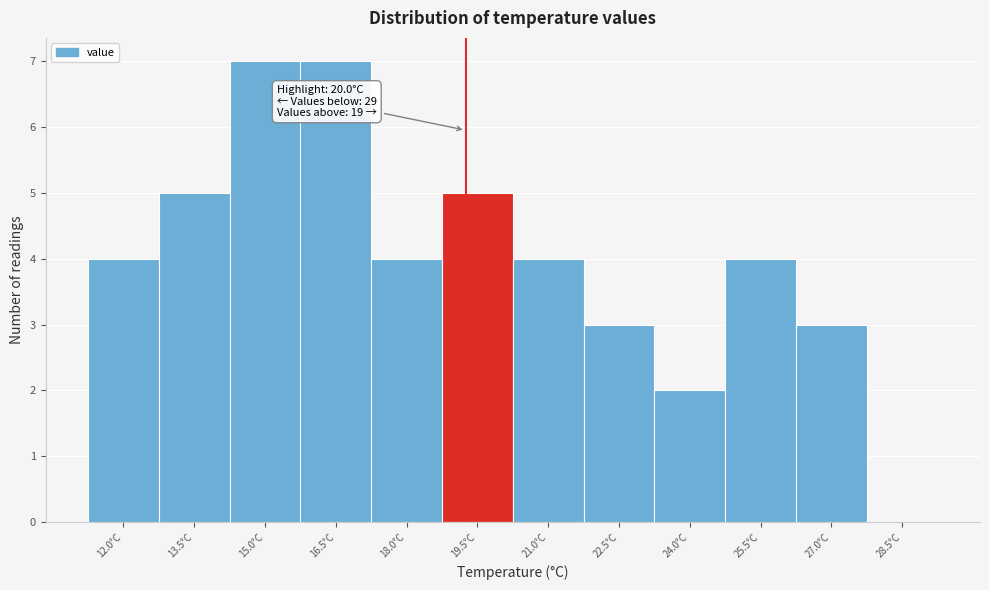

Reading left to right, transcribe all the data shown in this chart.

12.0°C=4	13.5°C=5	15.0°C=7	16.5°C=7	18.0°C=4	19.5°C=5	21.0°C=4	22.5°C=3	24.0°C=2	25.5°C=4	27.0°C=3	28.5°C=0